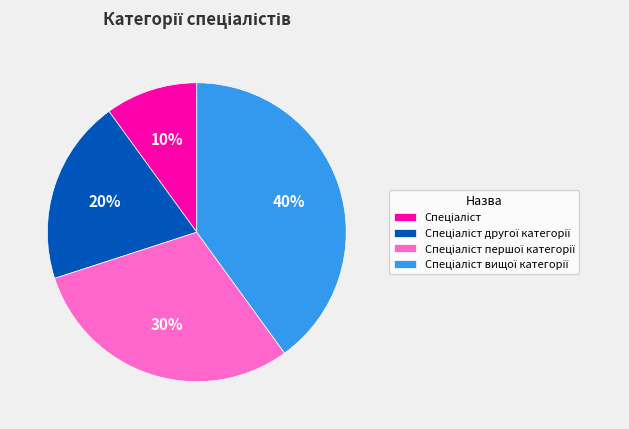

Does any single category account for the majority?

No